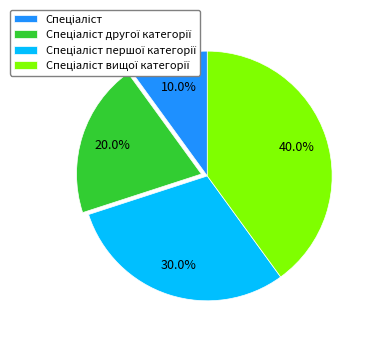

Does any single category account for the majority?

No